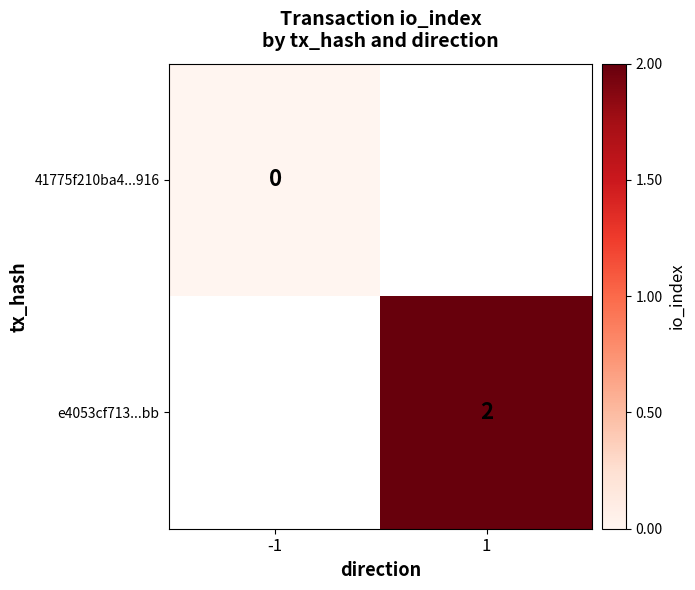

The value of e4053cf713...bb at 1 is 3. True or false?

False